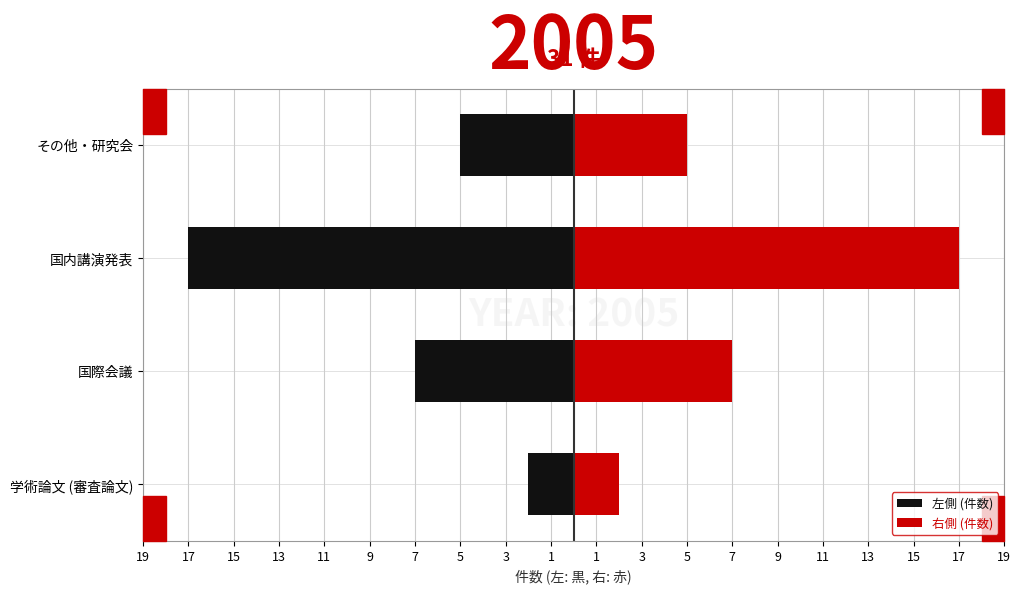

Reading right to left, transcribe all the data shown in this chart.

左側 (件数): -5	-17	-7	-2
右側 (件数): 5	17	7	2